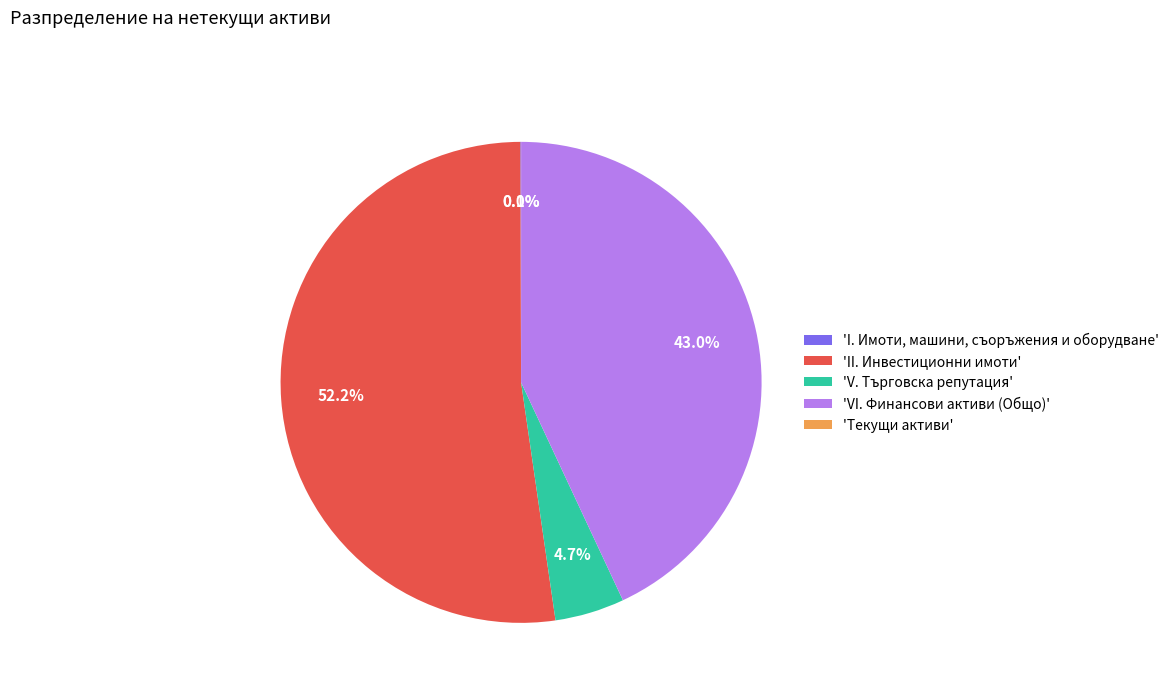

Does 'V. Търговска репутация' represent more than half of the total?

No